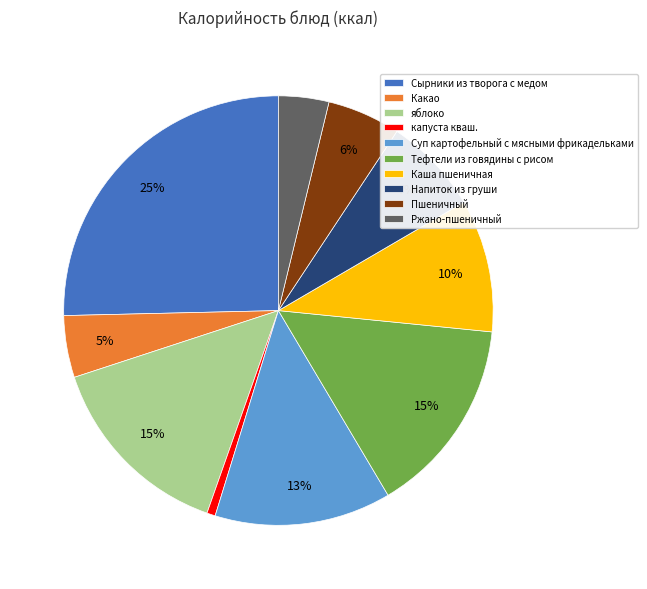

To the nearest percent, what portion does Суп картофельный с мясными фрикадельками represent?

13%